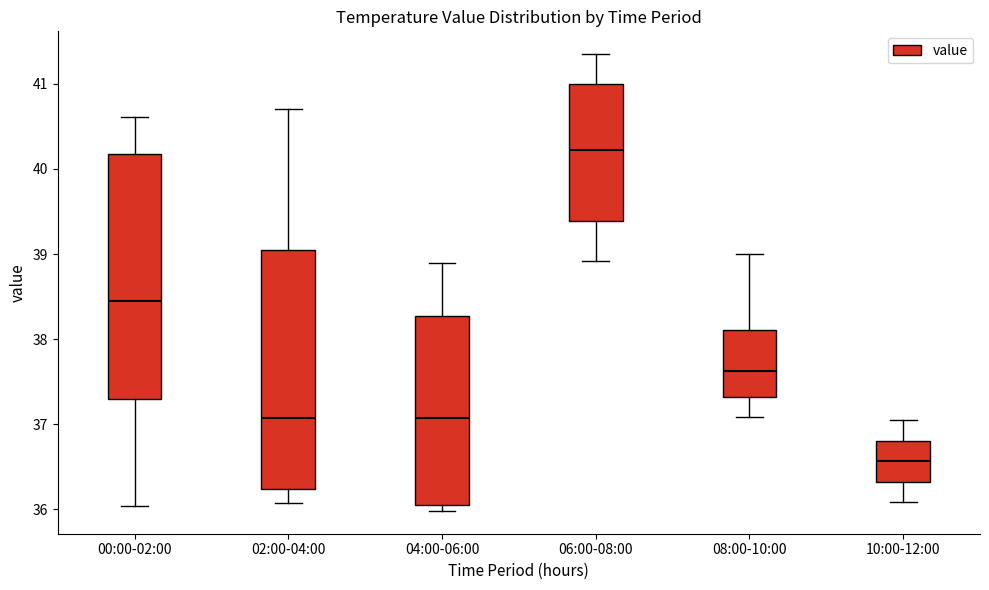

Reading left to right, transcribe this box plot: for each box, give where its median line is, the range the box spans, and where its two whiskers end, as read against the y-axis. The values are not printed on the chart, so give them approximately, as read against the axis.

00:00-02:00: median 38.4, box 37.3 to 40.2, whiskers 36.0 to 40.6
02:00-04:00: median 37.1, box 36.2 to 39.1, whiskers 36.1 to 40.7
04:00-06:00: median 37.1, box 36.1 to 38.3, whiskers 36.0 to 38.9
06:00-08:00: median 40.2, box 39.4 to 41.0, whiskers 38.9 to 41.4
08:00-10:00: median 37.6, box 37.3 to 38.1, whiskers 37.1 to 39.0
10:00-12:00: median 36.6, box 36.3 to 36.8, whiskers 36.1 to 37.1